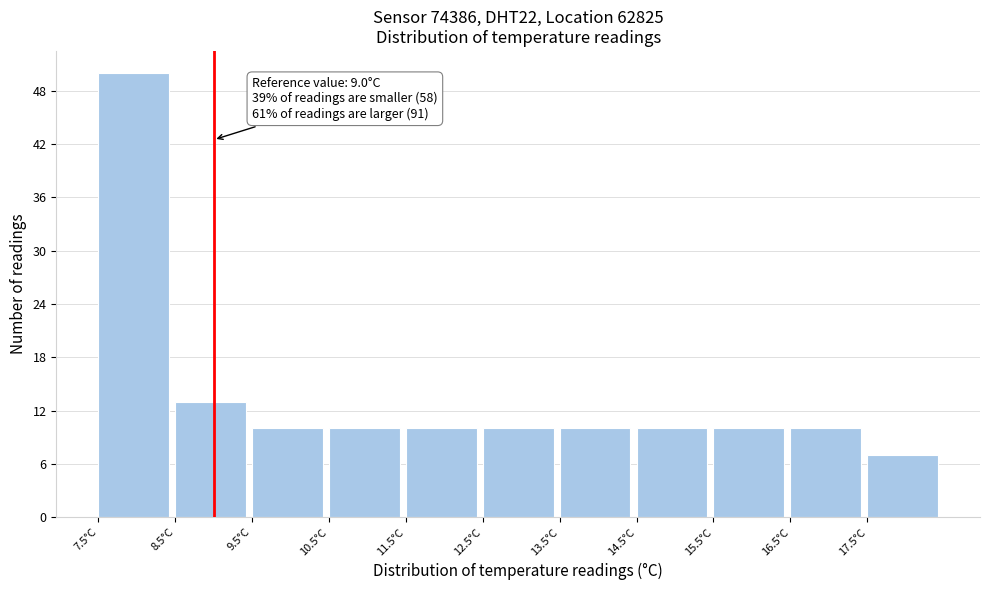

Over which range of the x-axis is the bar tallest?

7.5 to 8.5